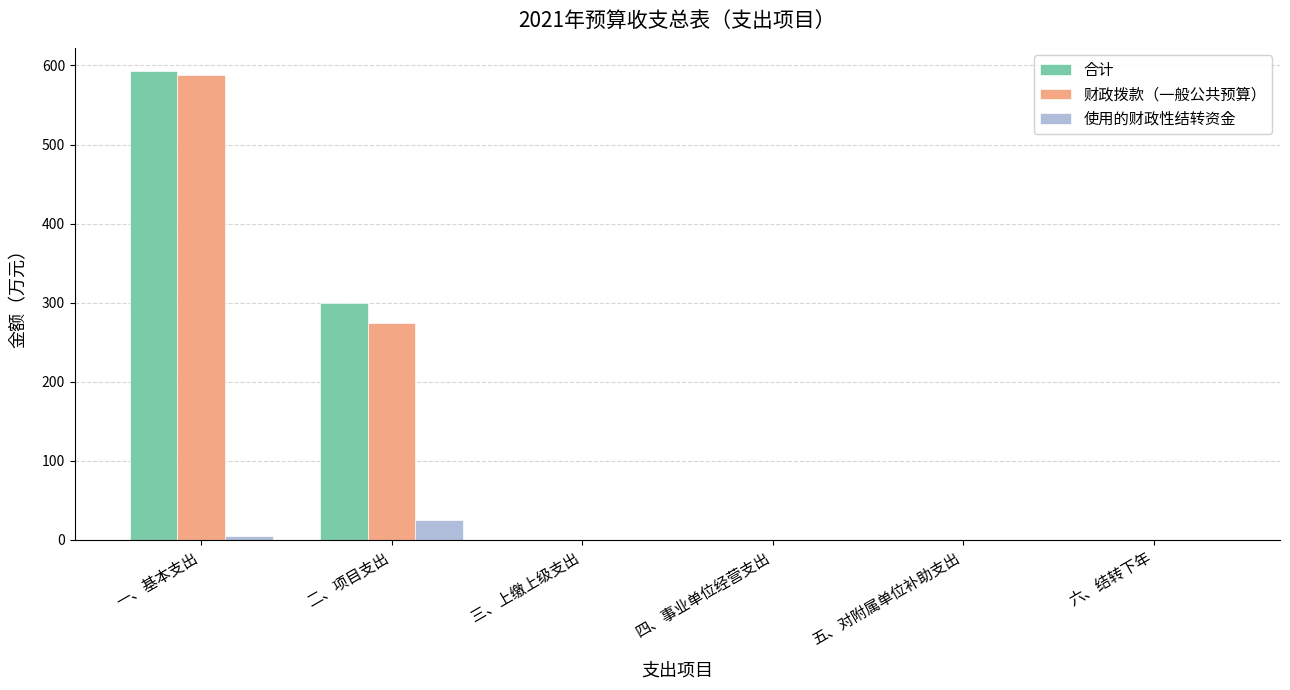

What is the sum of all 财政拨款（一般公共预算） values?

861.8